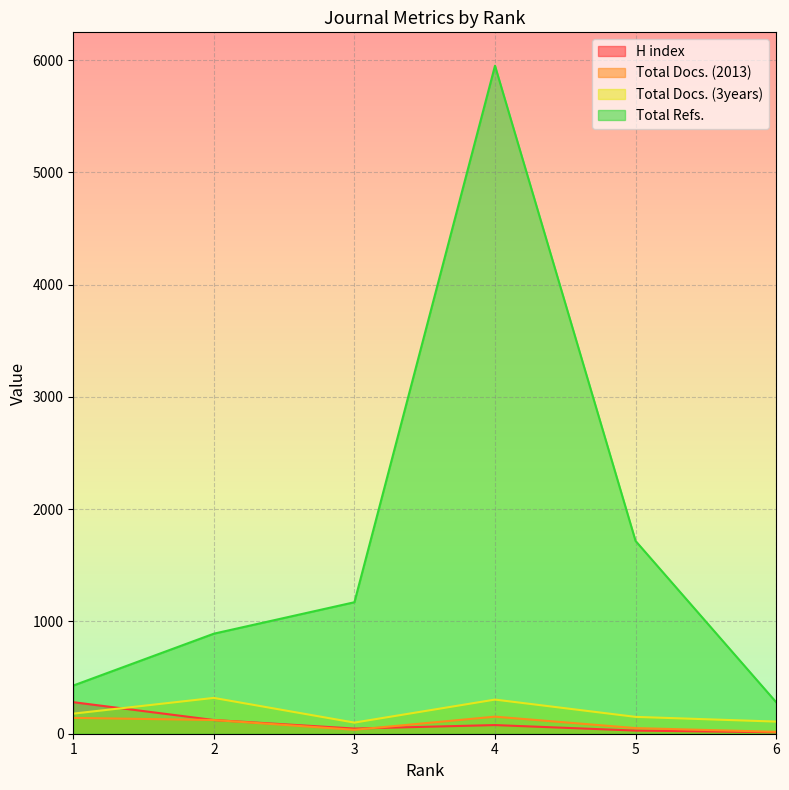

How many lines are shown in the chart?

4